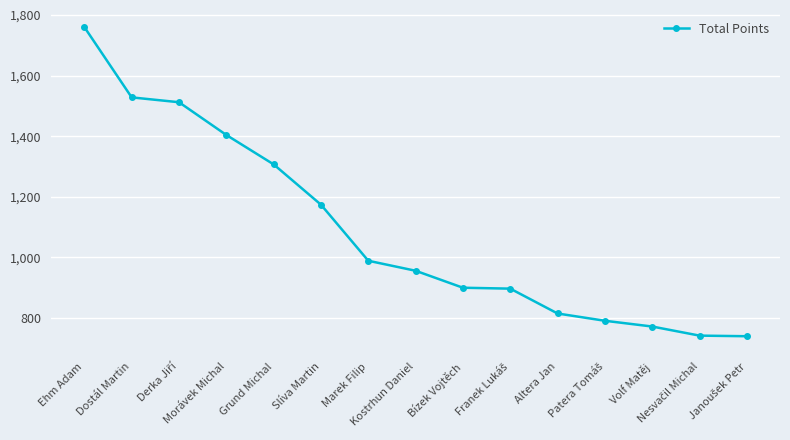

Count the number of data series in this chart.

1